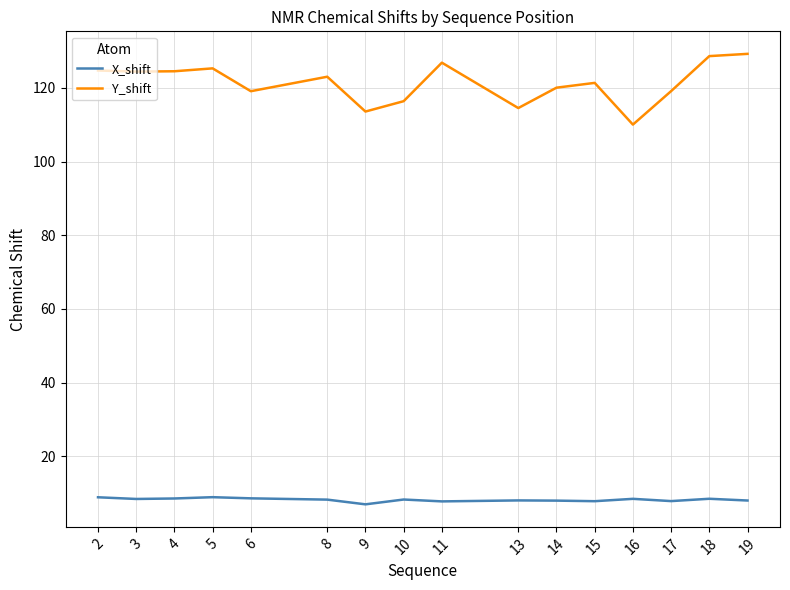

True or false: X_shift and Y_shift intersect in this chart.

False